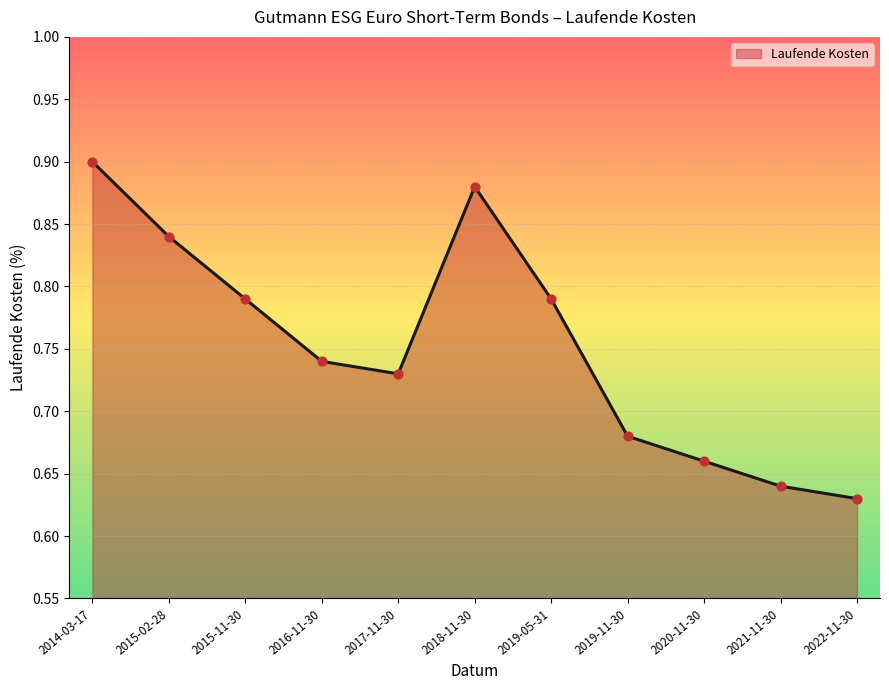

Which has a higher value, 2018-11-30 or 2015-02-28?

2018-11-30